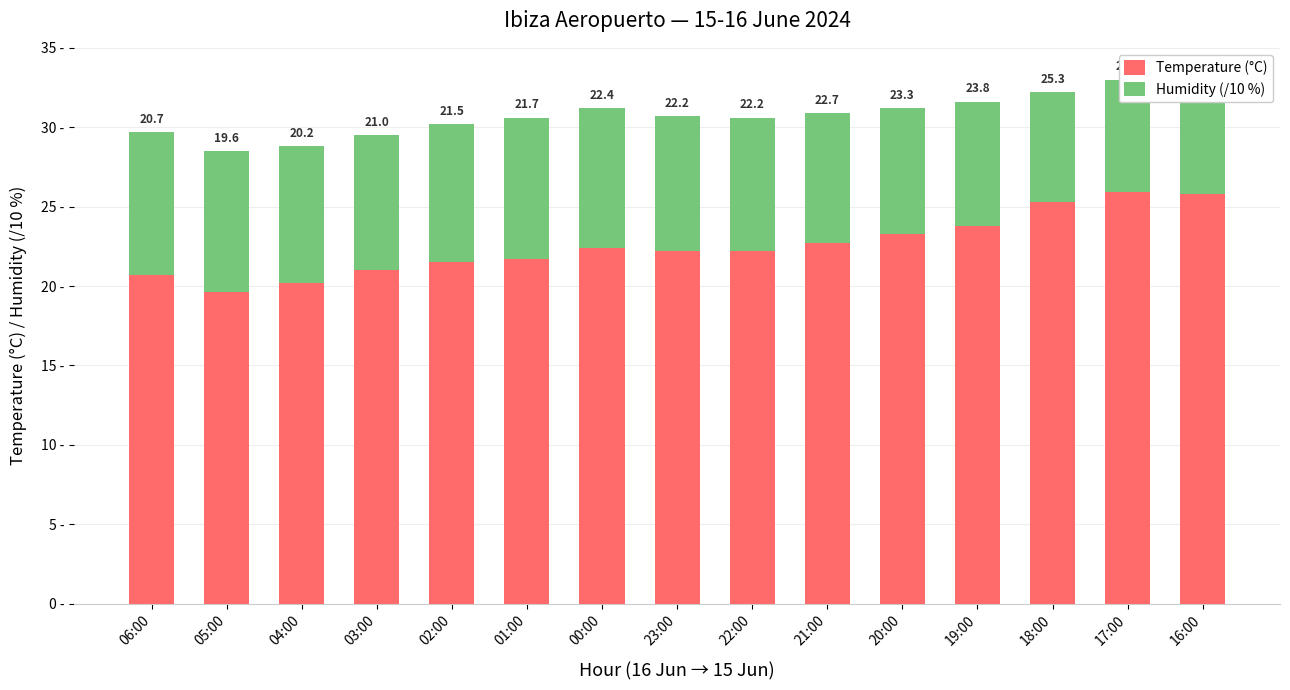

What is the spread (max minus min) of values at 17:00?

18.8